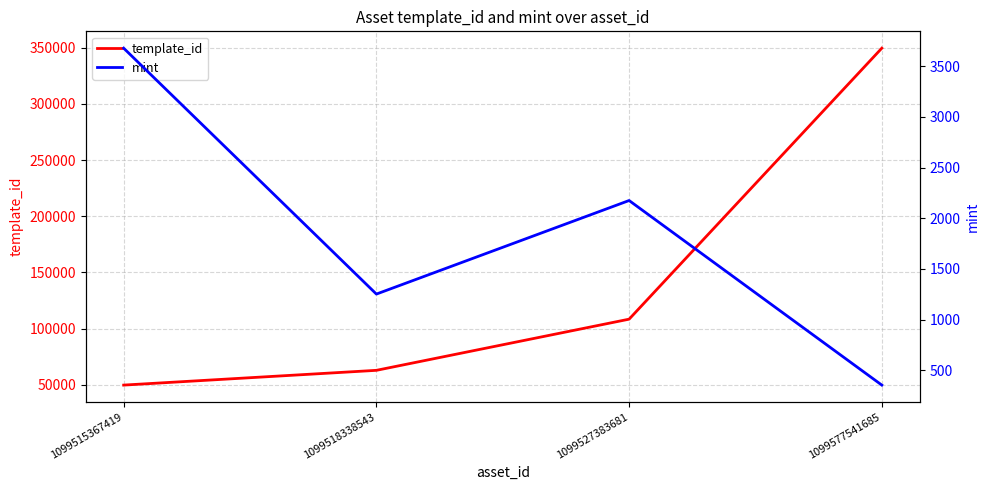

What is the lowest value of the mint series?

354